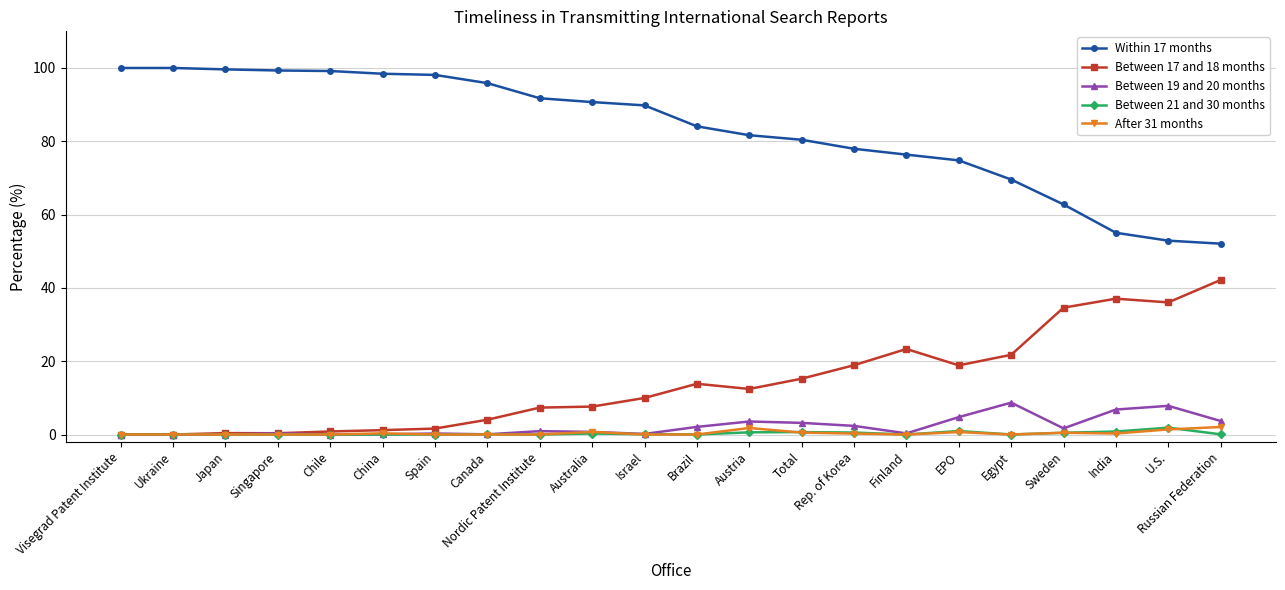

How many lines are shown in the chart?

5